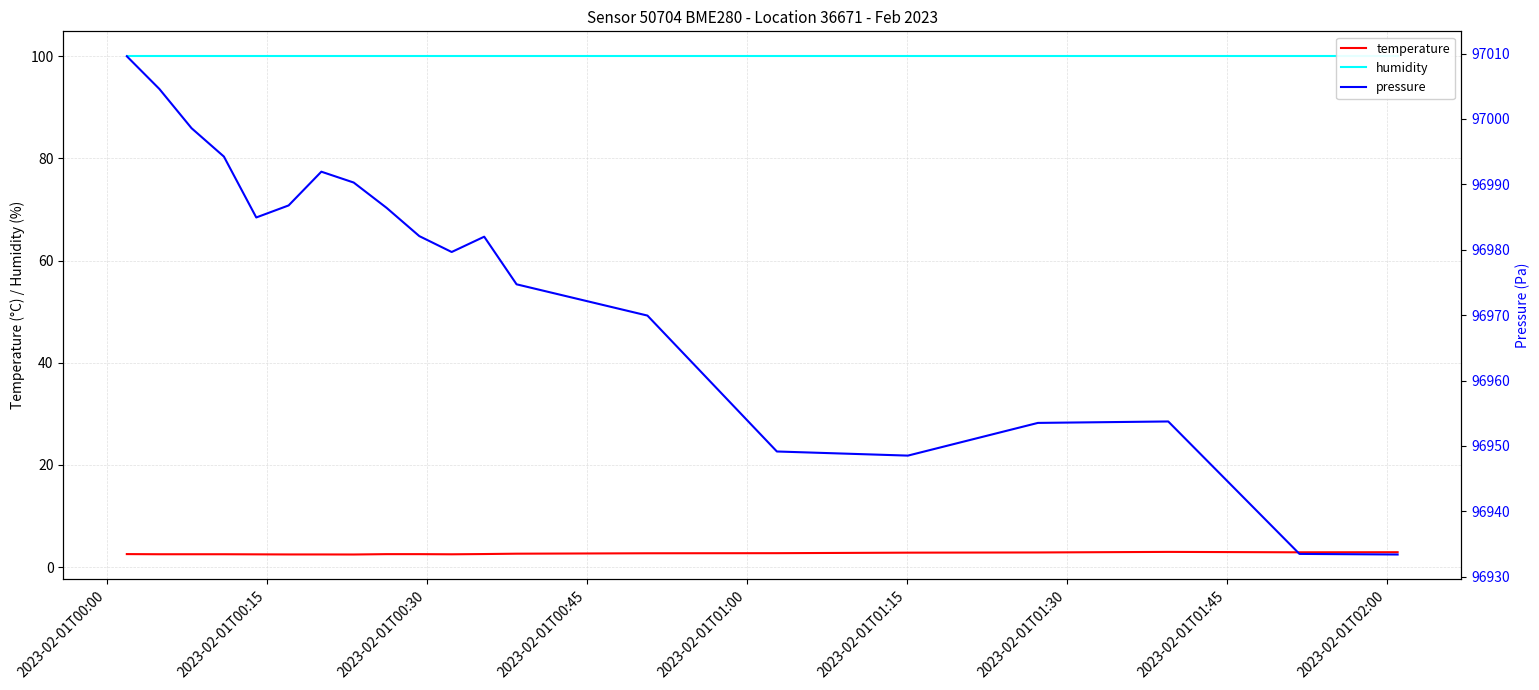

At how many categories does at least one series exceed 32713?

20